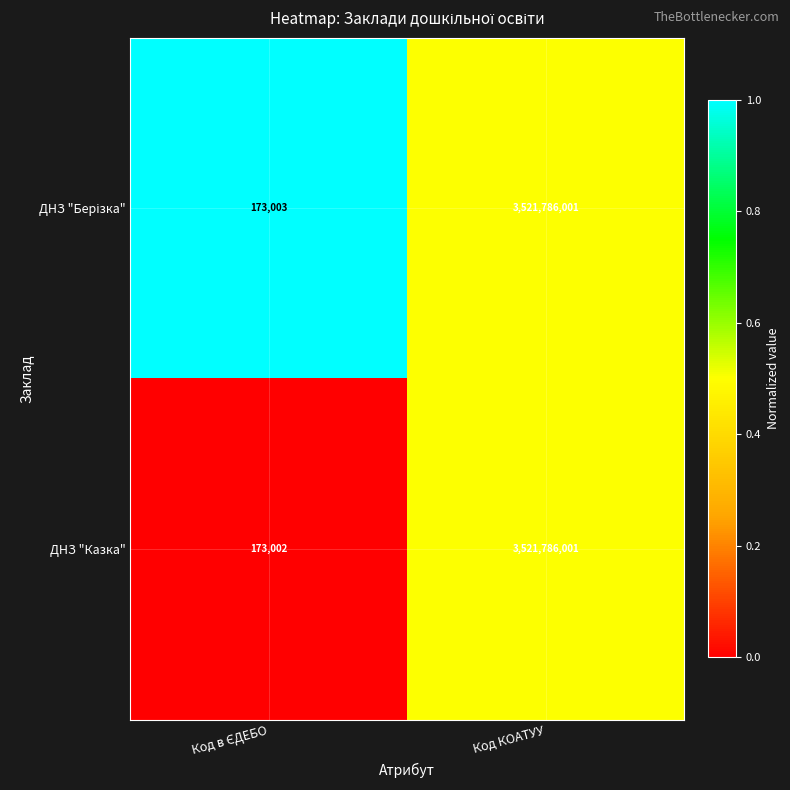

Which series has the largest range (max minus min)?

ДНЗ "Казка"